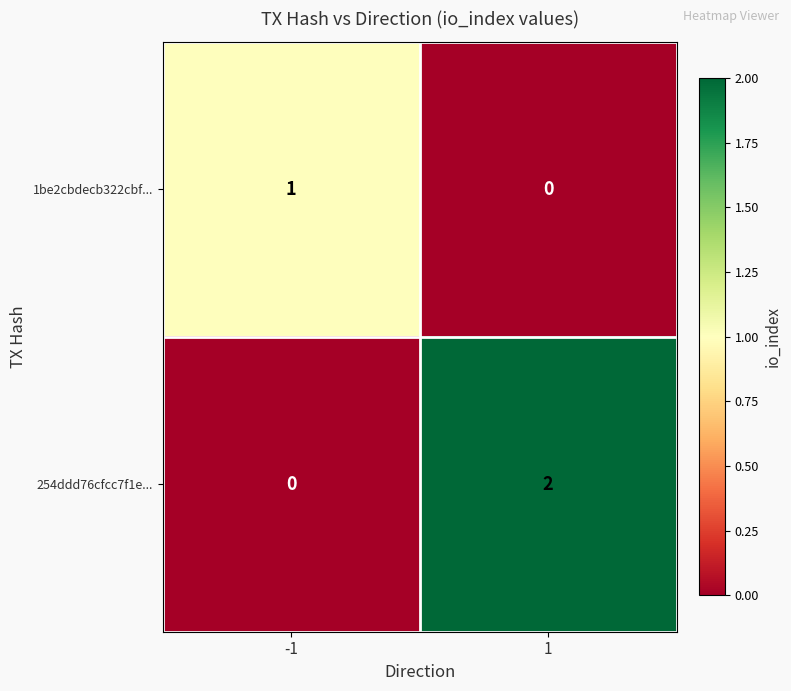

Which series has the largest total across all categories?

254ddd76cfcc7f1e...